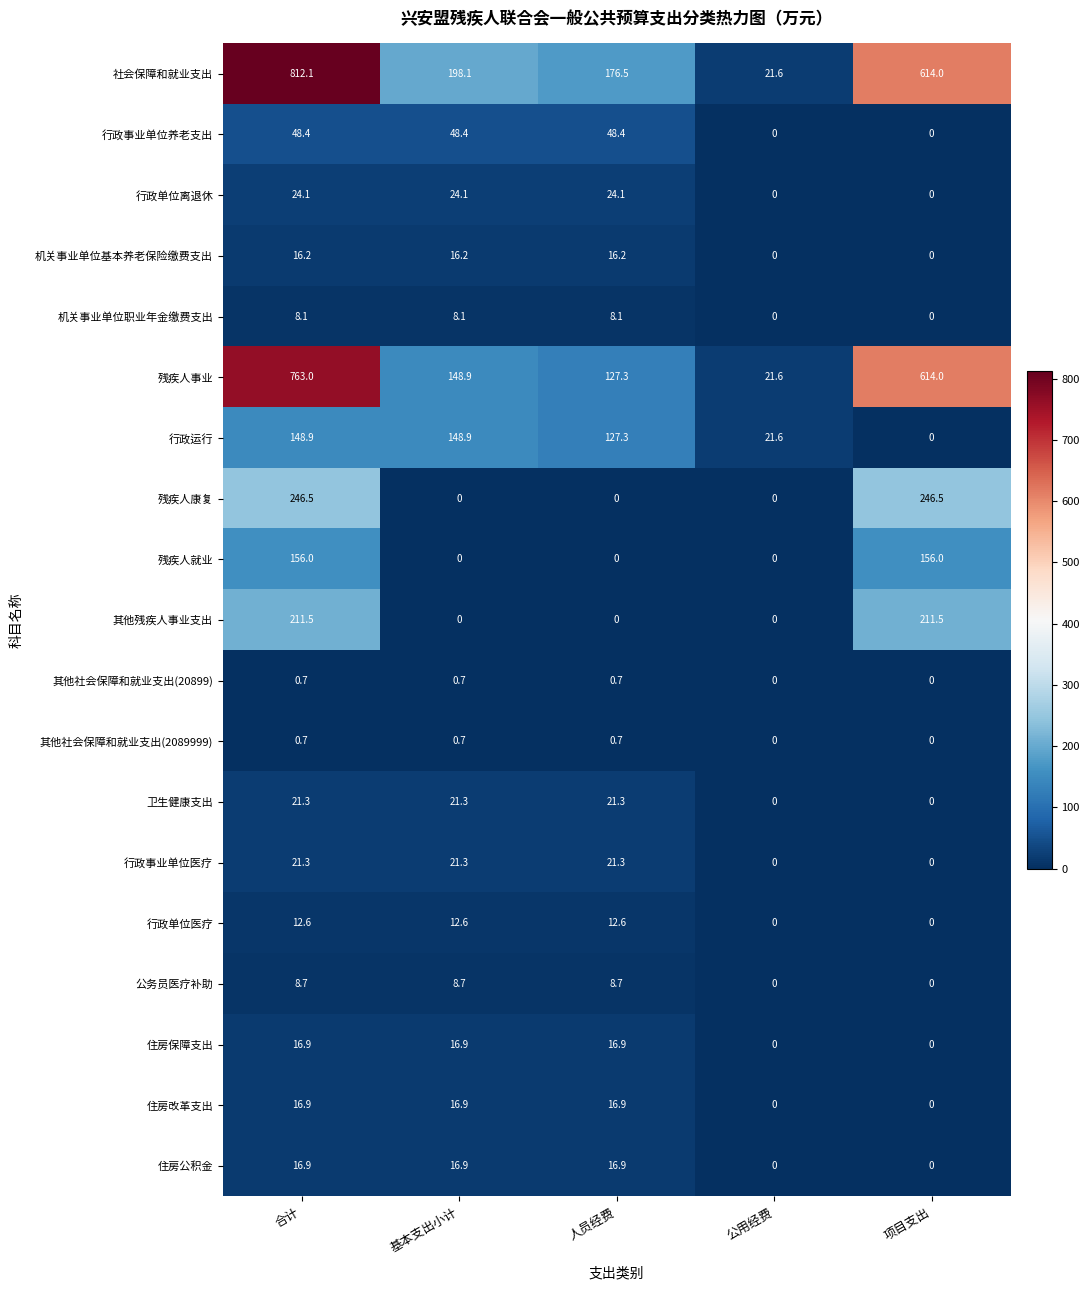

What is the spread (max minus min) of values at 项目支出?

614.0